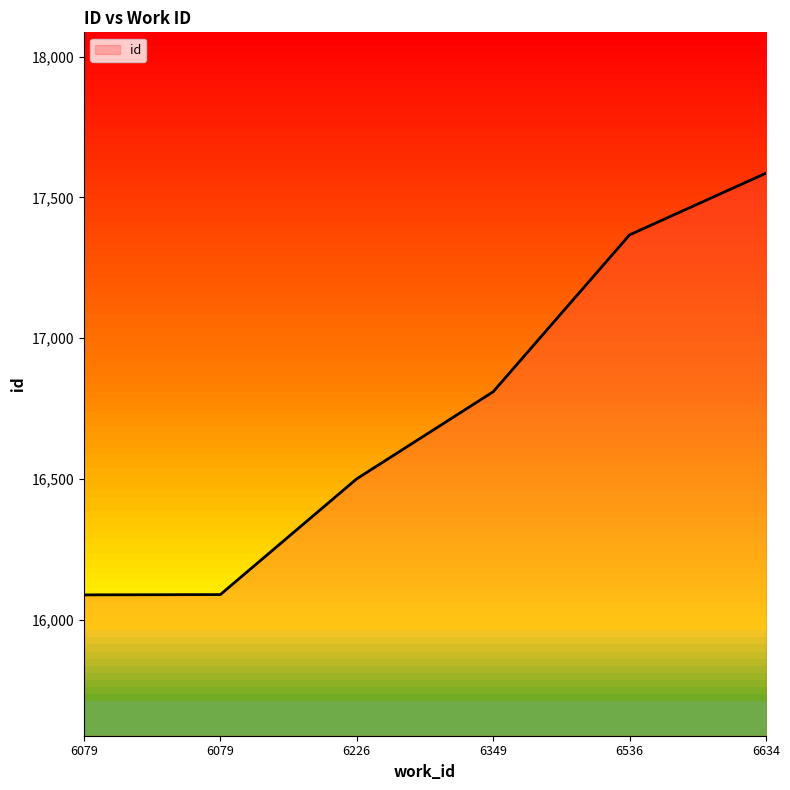

Reading left to right, what are all the values shown in this chart?

6079=16089	6079=16090	6226=16501	6349=16810	6536=17367	6634=17586